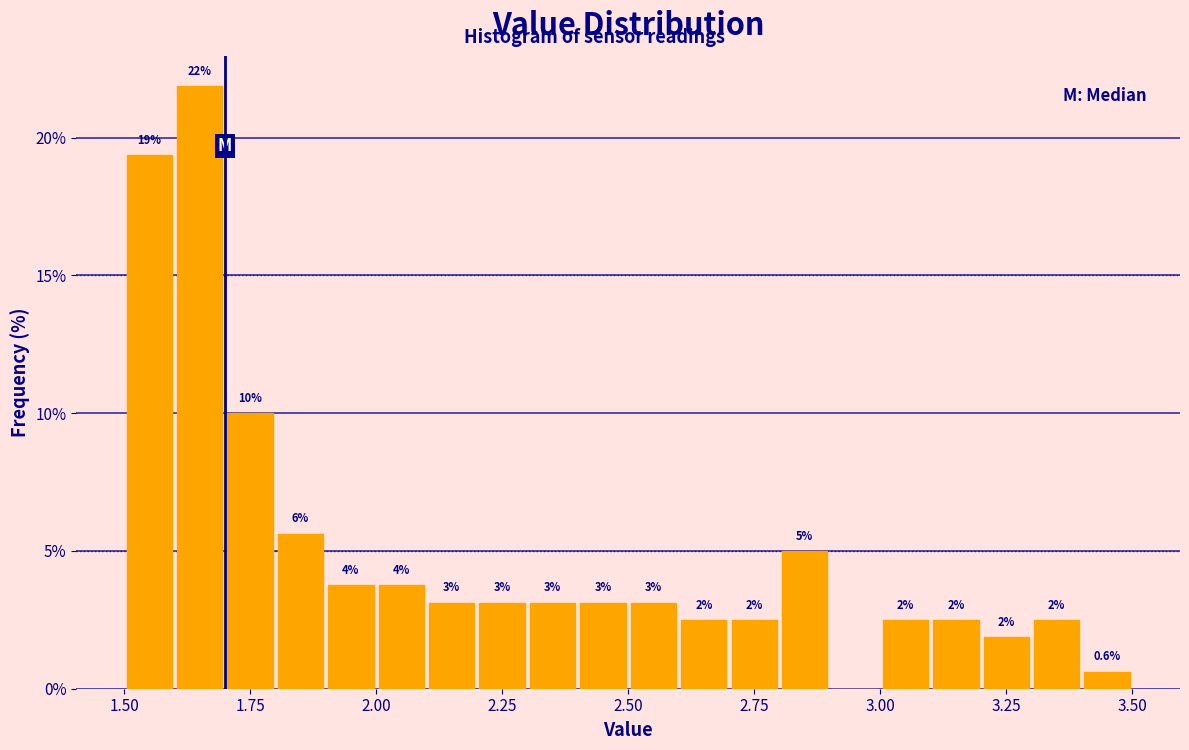

Around what value on the x-axis is the tallest bar? Give the approximate position of its centre, as read against the axis.

1.65